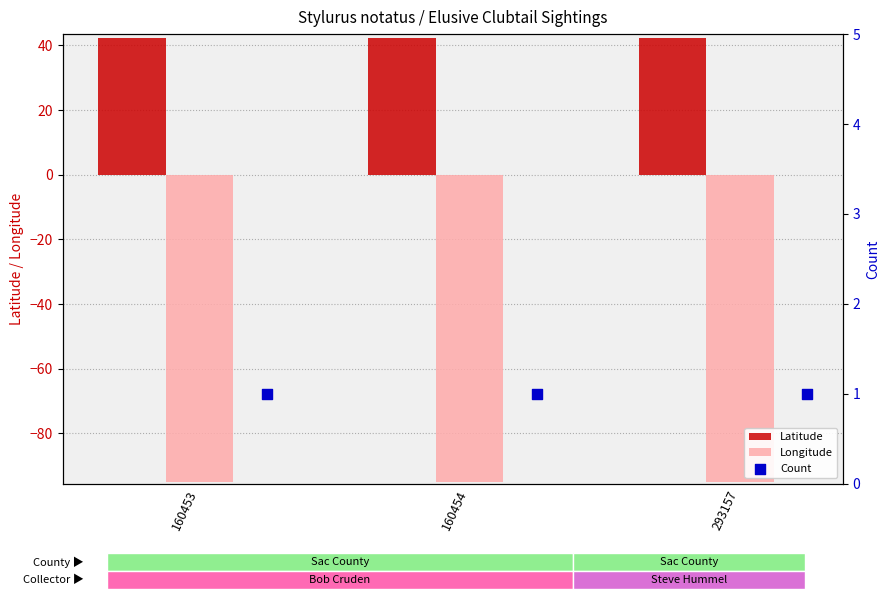

What are all the series names shown in the legend?

Latitude, Longitude, Count